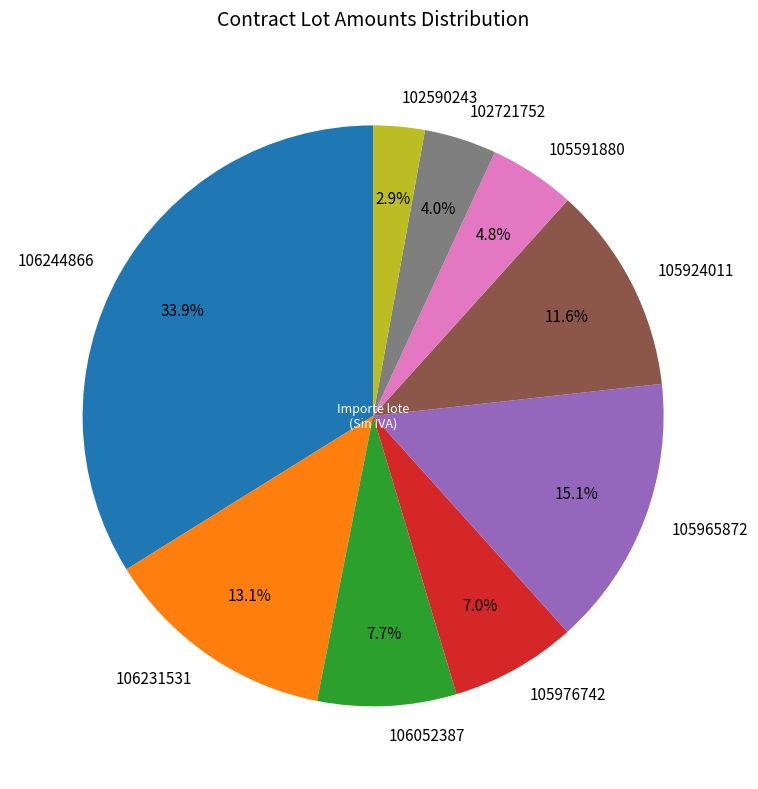

Is there any slice that represents more than half of the pie?

No